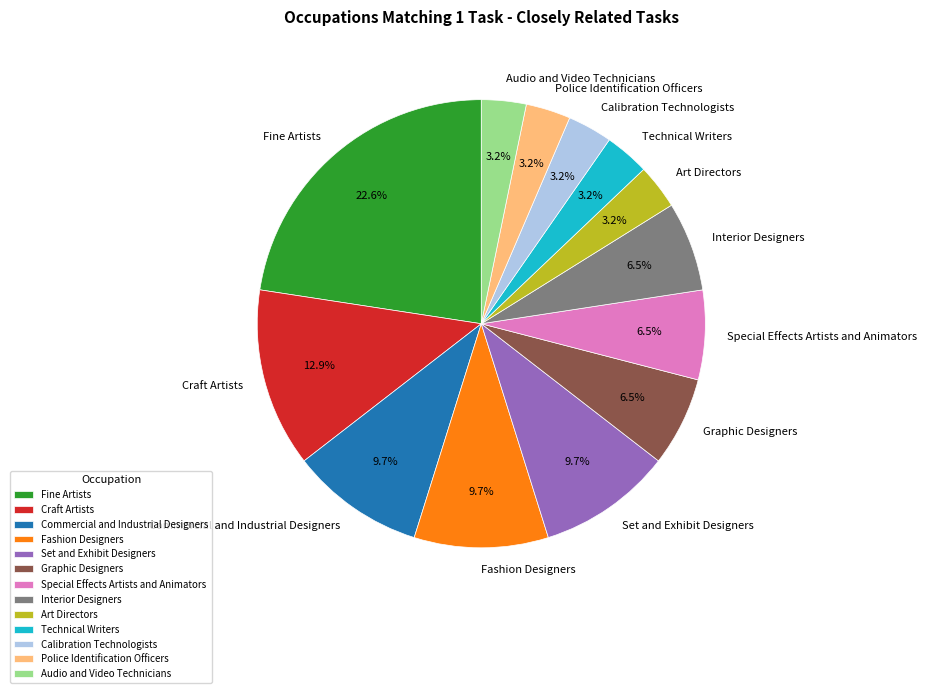

Which slice is the smallest?

Art Directors